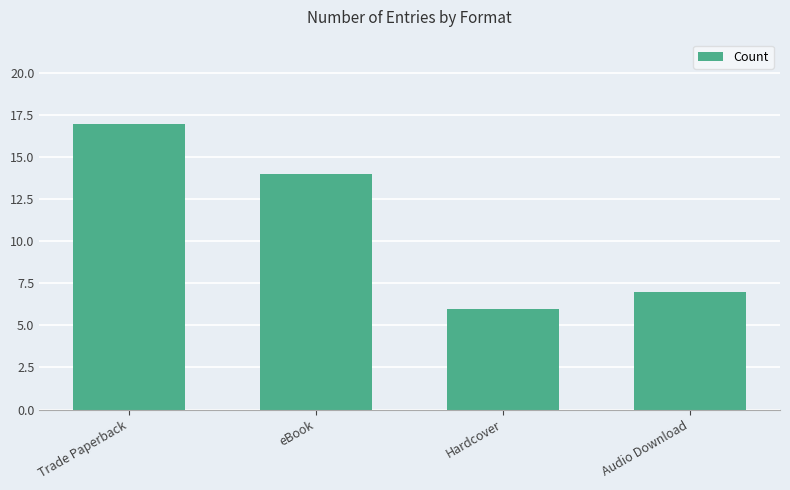

How many bars are there in total?

4